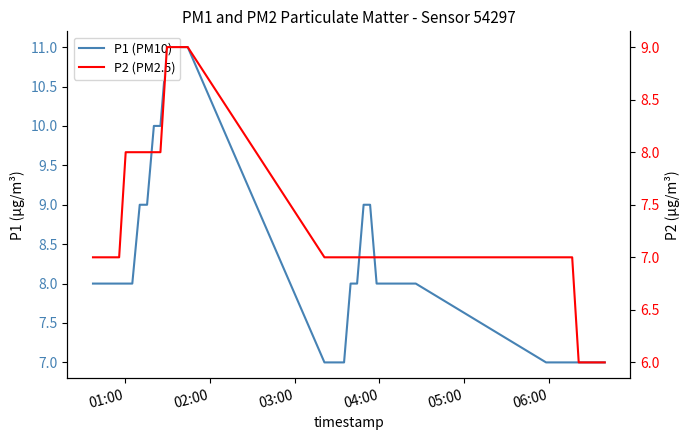

What is the minimum value shown in the chart?

6